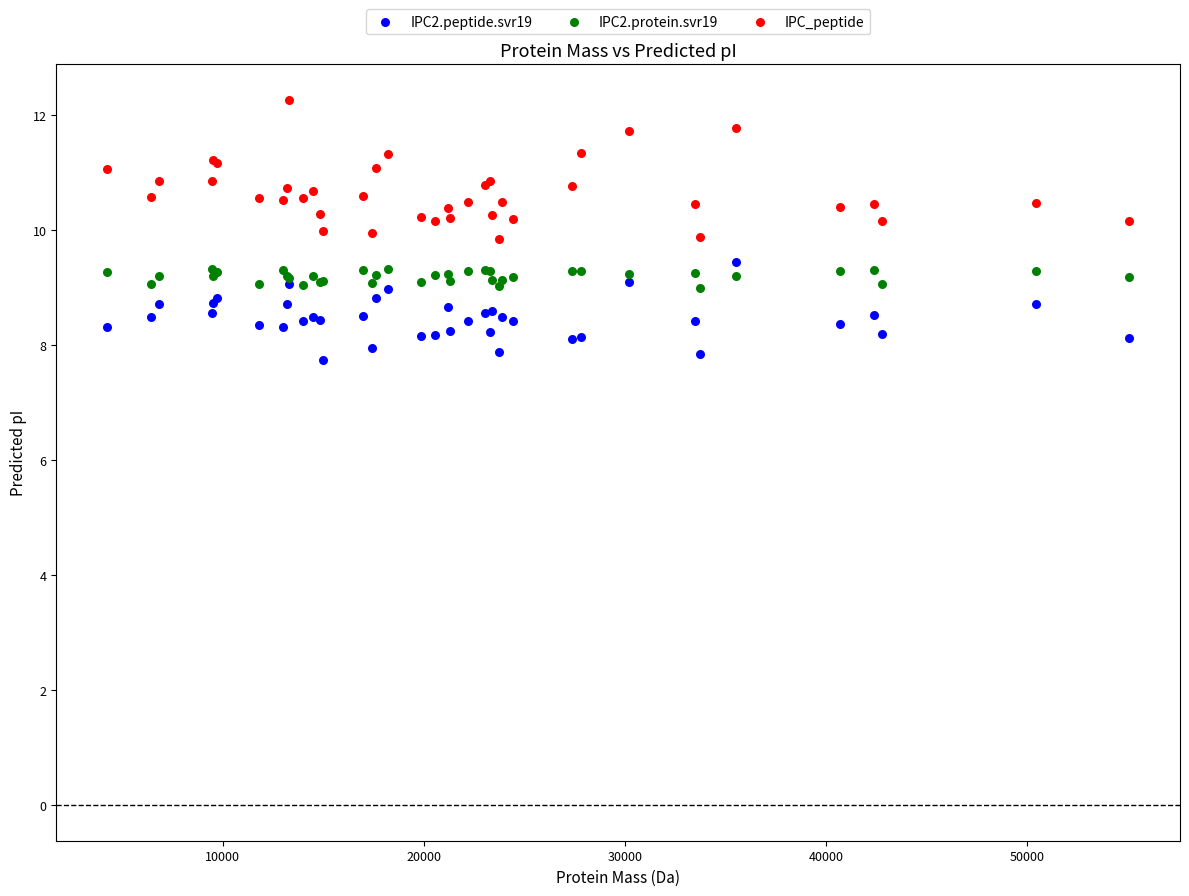

What are all the series names shown in the legend?

IPC2.peptide.svr19, IPC2.protein.svr19, IPC_peptide